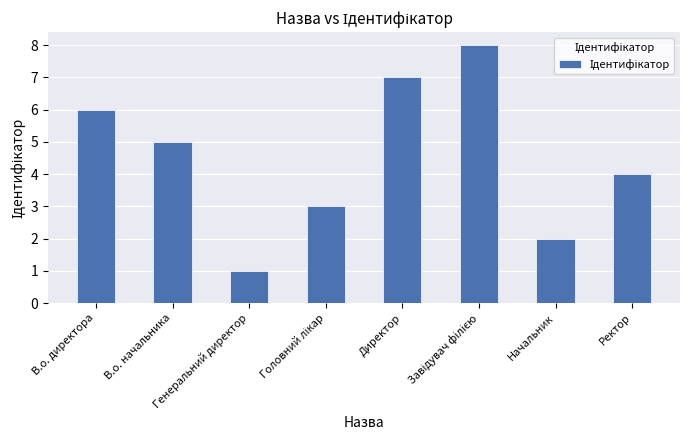

What is the difference between the maximum and second lowest values?

6